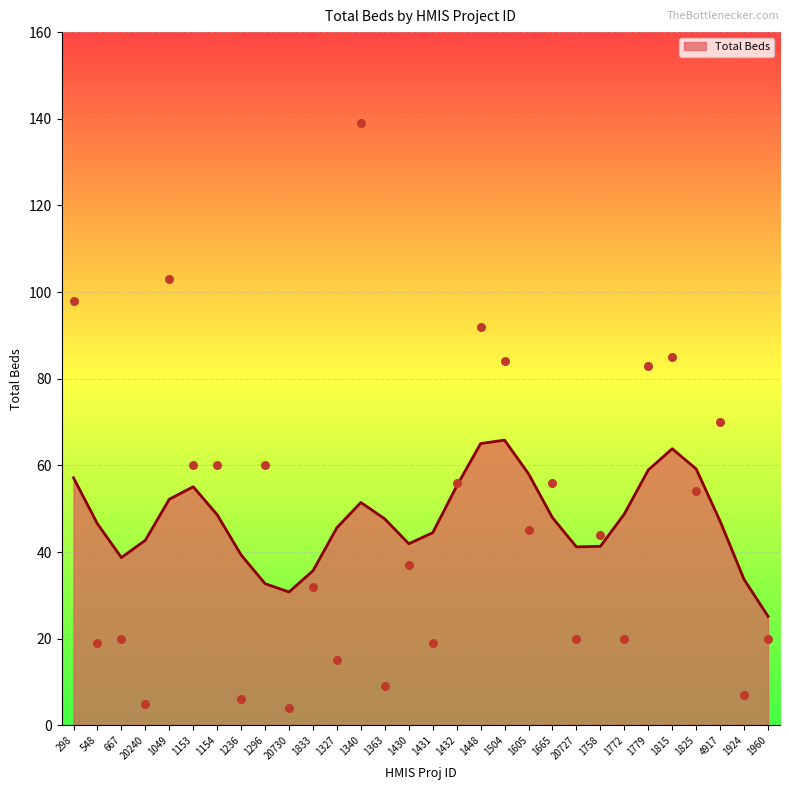

What is the change in value from 1833 to 1432?

+24